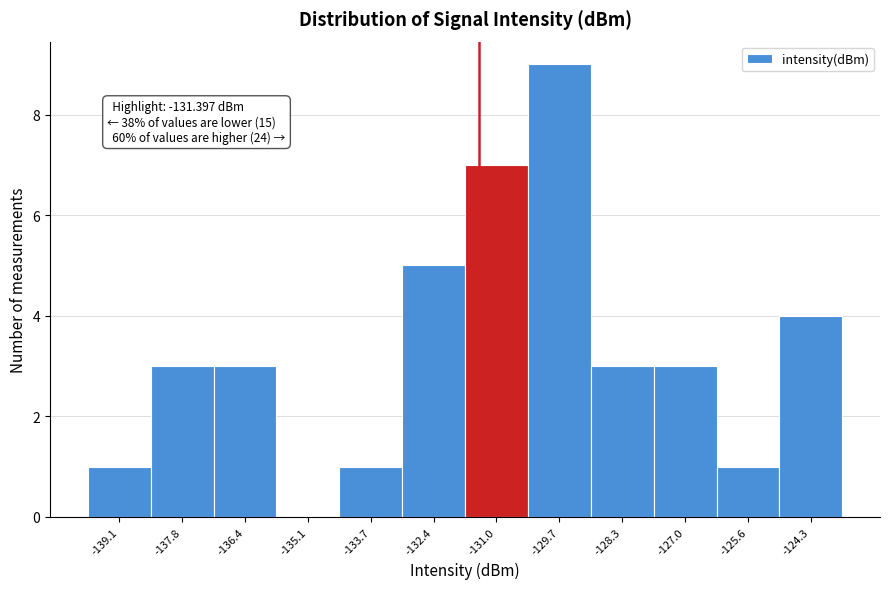

Over which range of the x-axis is the bar tallest?

-130.4 to -129.0